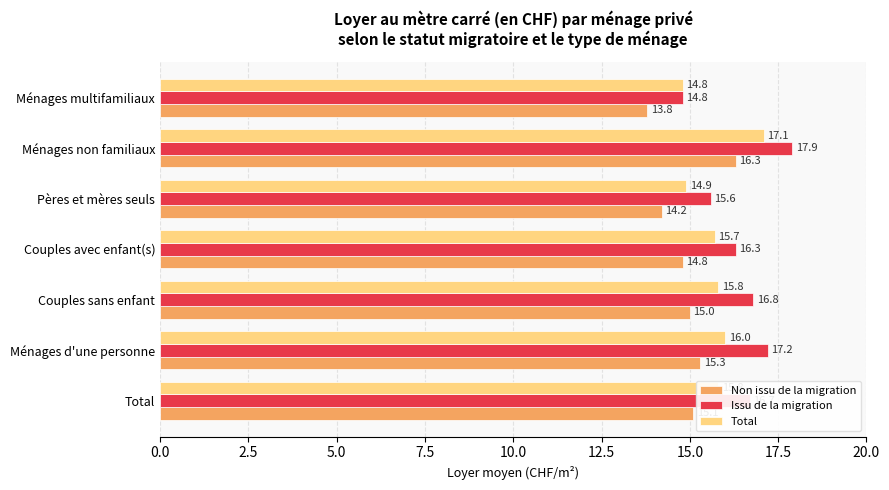

What is the sum of all Non issu de la migration values?

104.5